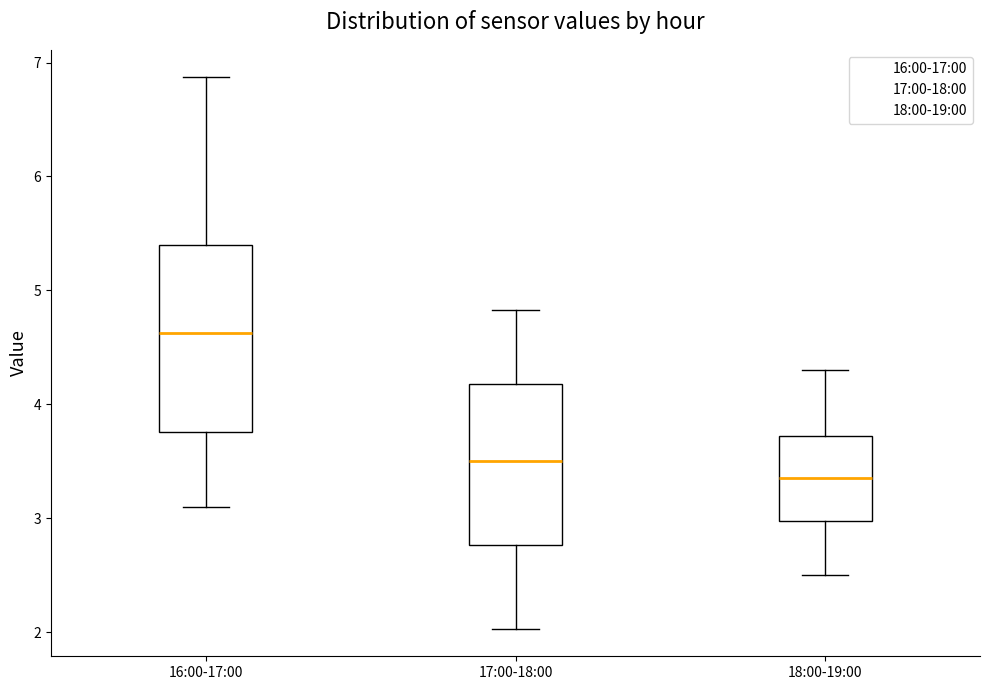

Comparing the boxes themselves (not the whiskers), which one is the tallest?

16:00-17:00